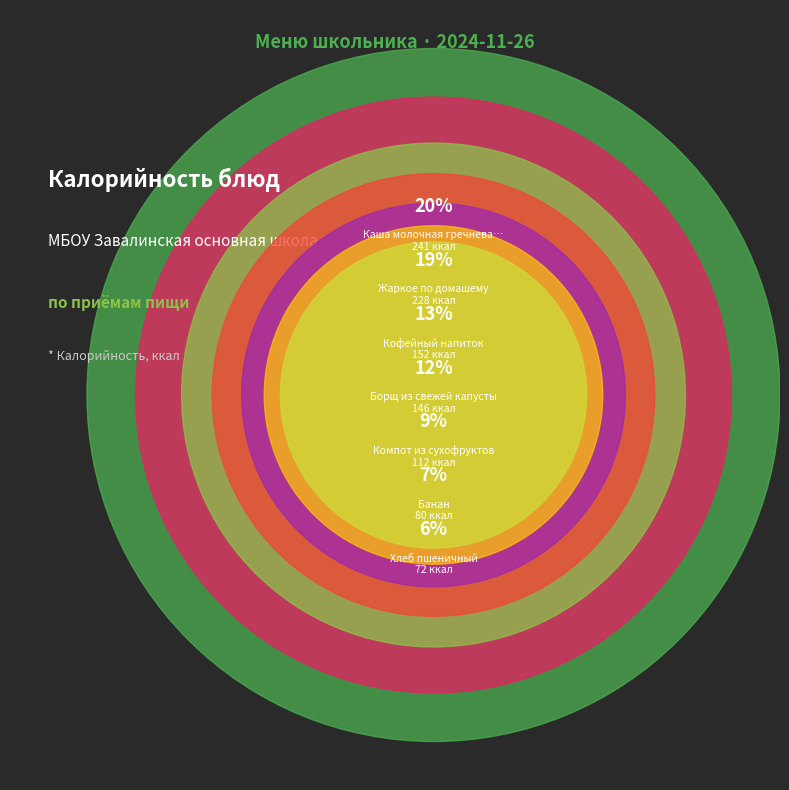

What percentage is the Кофейный напиток slice, to the nearest percent?

13%